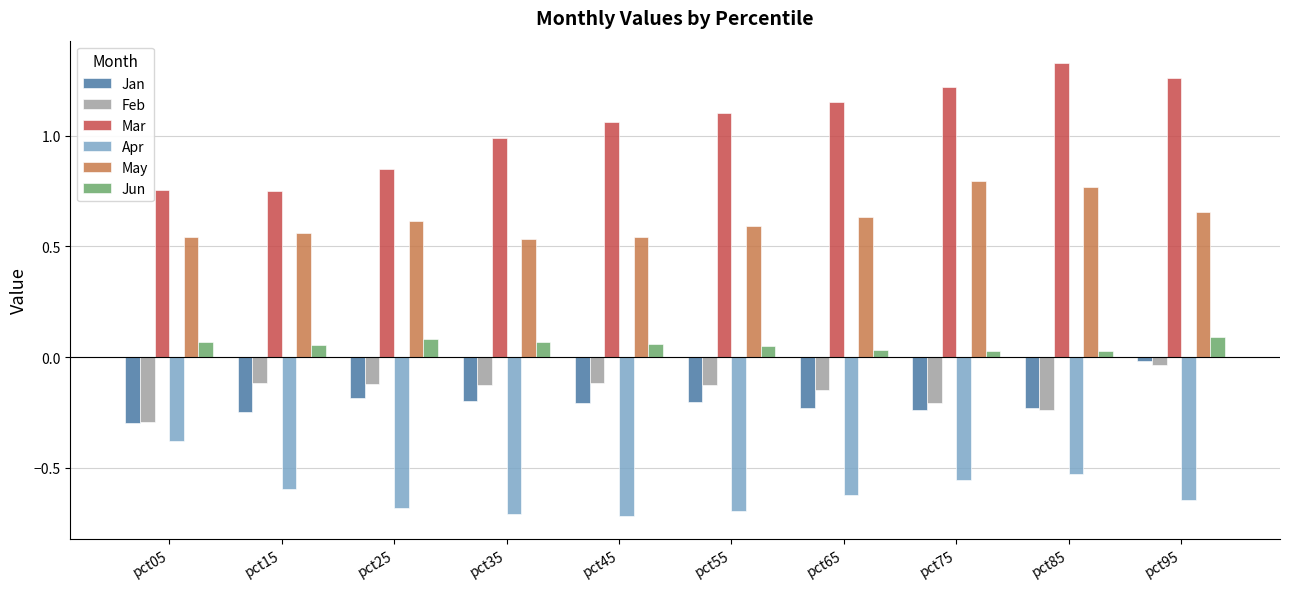

True or false: Feb has a value of -0.1 at pct45.

True